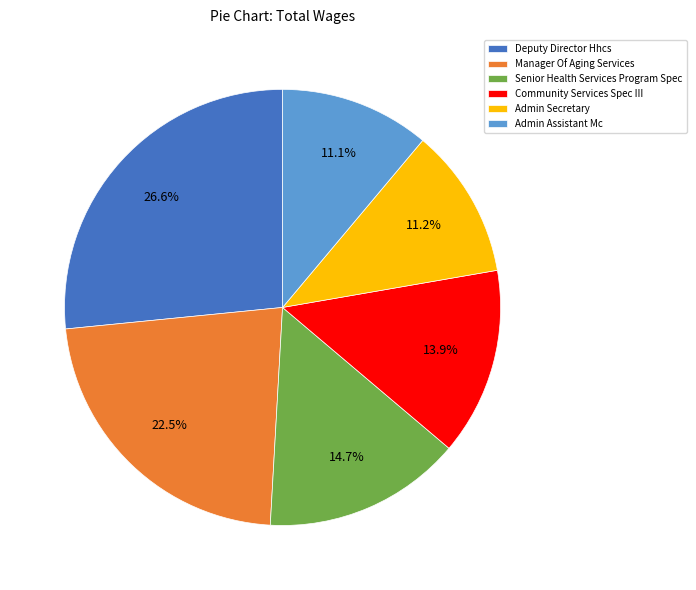

Does Admin Secretary represent more than half of the total?

No